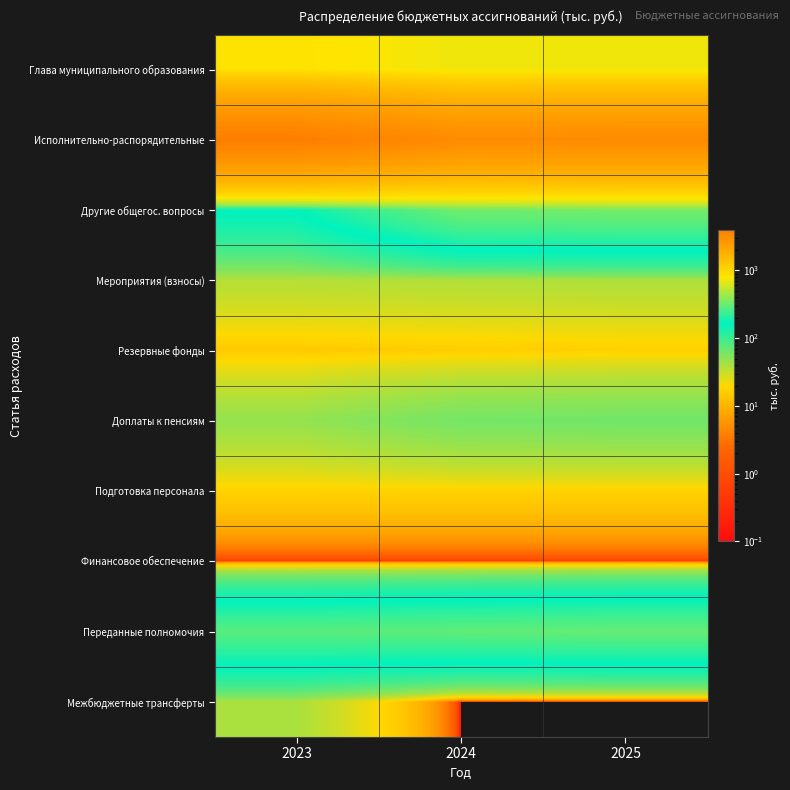

Reading left to right, what are all the values shown in this chart?

Глава муниципального образования: 2023=829.0	2024=723.0	2025=723.0
Исполнительно-распорядительные: 2023=3926.4	2024=3191.0	2025=3222.9
Другие общегос. вопросы: 2023=167.2	2024=330.7	2025=341.2
Мероприятия (взносы): 2023=37.0	2024=38.0	2025=39.0
Резервные фонды: 2023=15.0	2024=16.0	2025=17.0
Доплаты к пенсиям: 2023=47.8	2024=62.0	2025=64.0
Подготовка персонала: 2023=17.7	2024=17.7	2025=17.7
Финансовое обеспечение: 2023=0.5	2024=0.5	2025=0.5
Переданные полномочия: 2023=282.2	2024=295.3	2025=305.8
Межбюджетные трансферты: 2023=40.0	2024=0.0	2025=0.0